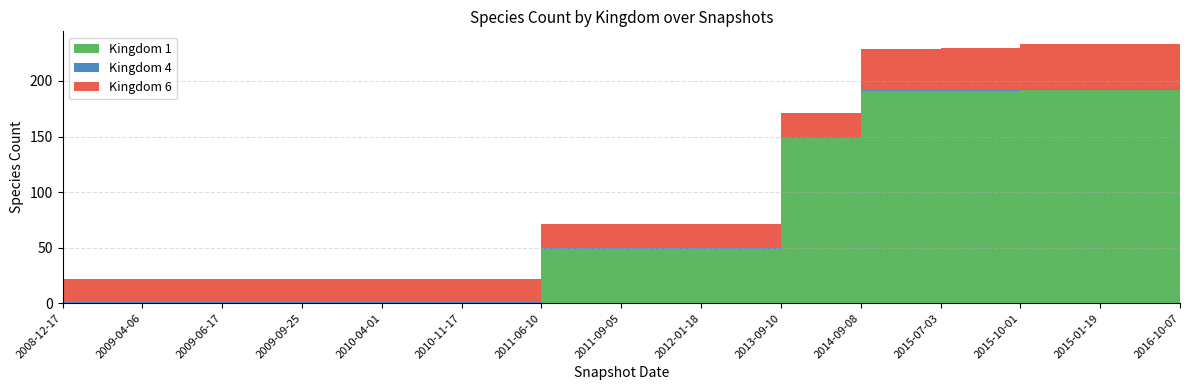

Reading left to right, list all the values displayed in this chart.

Kingdom 1: 0	0	0	0	0	0	49	49	49	149	191	191	192	192	192
Kingdom 4: 1	1	1	1	1	1	1	1	1	1	1	1	1	1	1
Kingdom 6: 21	21	21	21	21	21	21	21	21	21	37	38	40	40	40